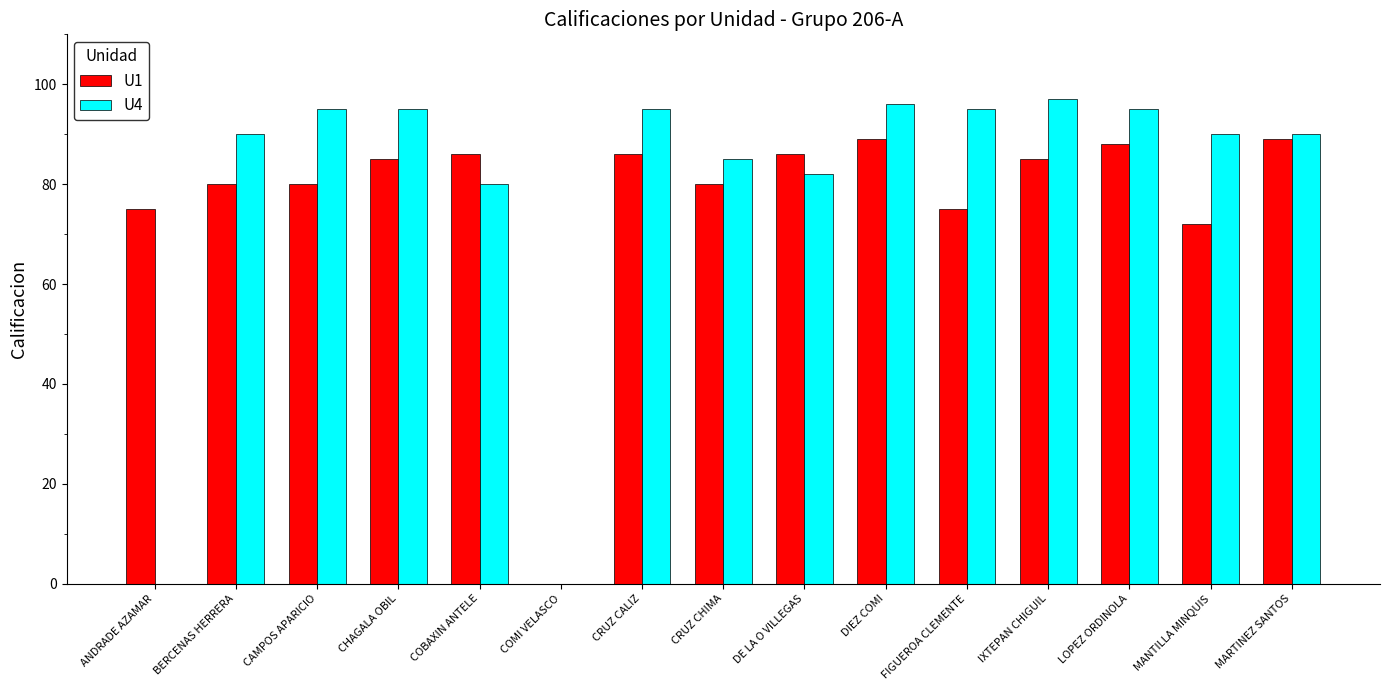

The U4 series shows 96 at DIEZ COMI. True or false?

True